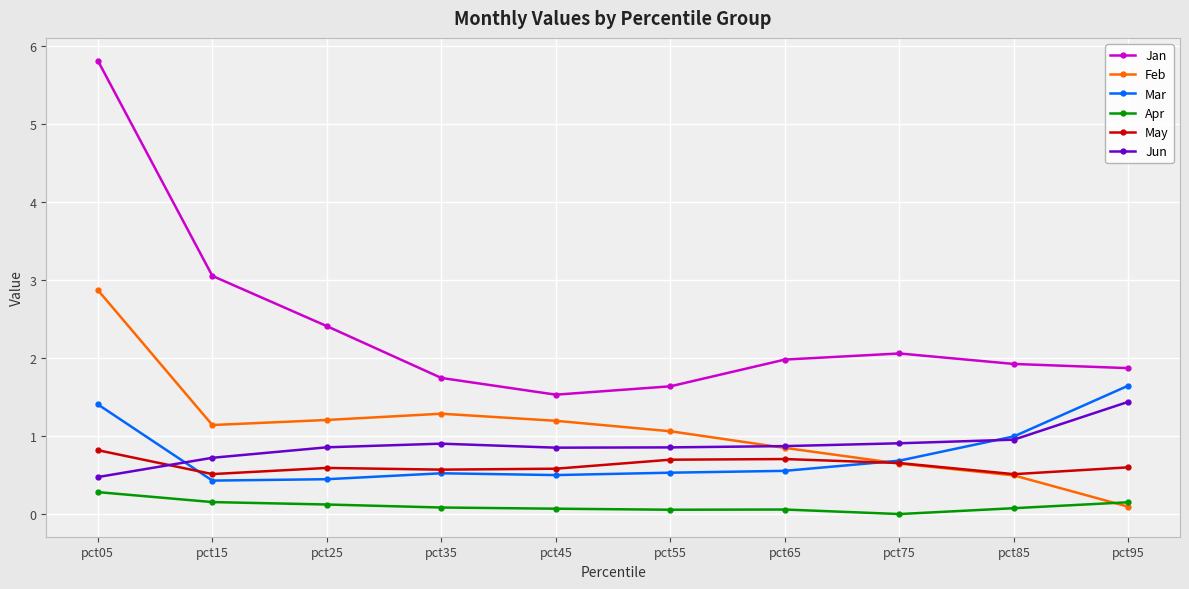

How many distinct data groups are displayed?

6